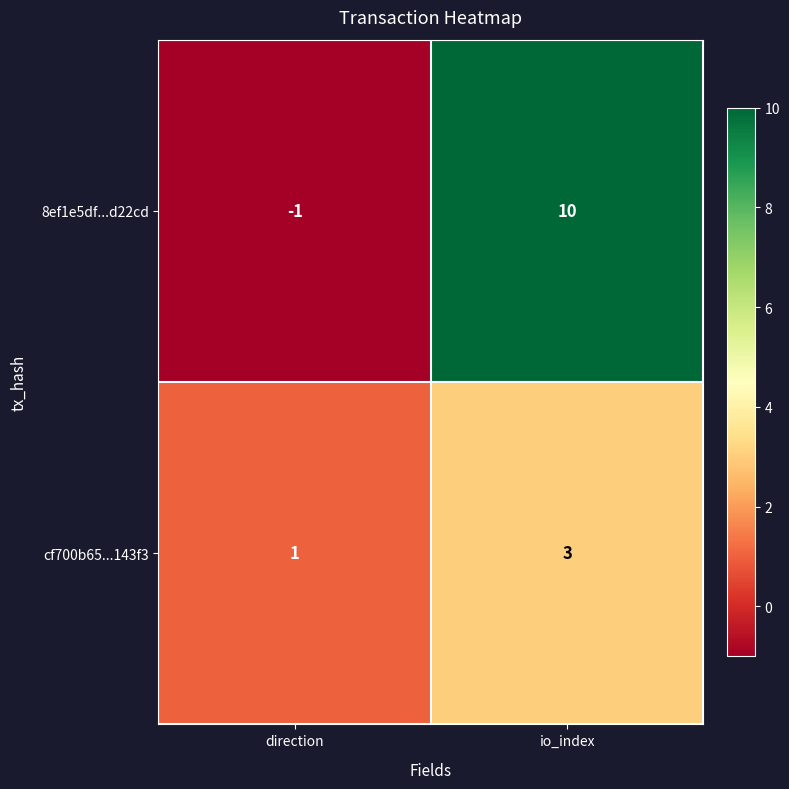

Reading right to left, list all the values displayed in this chart.

8ef1e5df...d22cd: io_index=10	direction=-1
cf700b65...143f3: io_index=3	direction=1